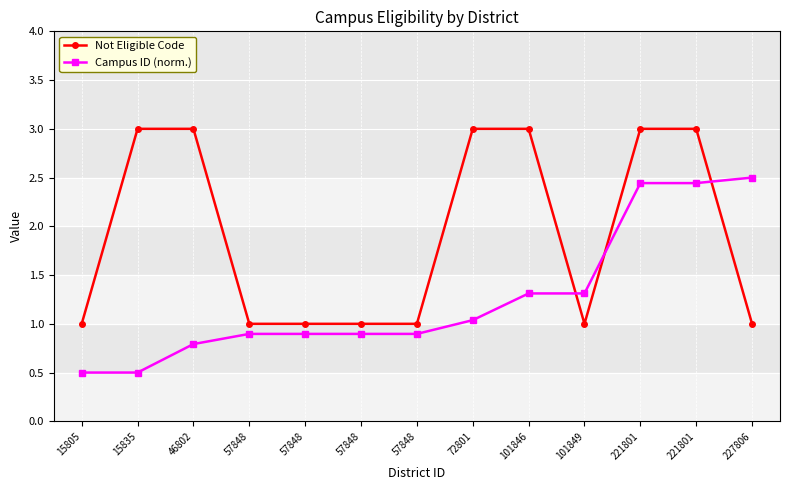

What is the difference between the highest and lowest values at 57848?

0.1